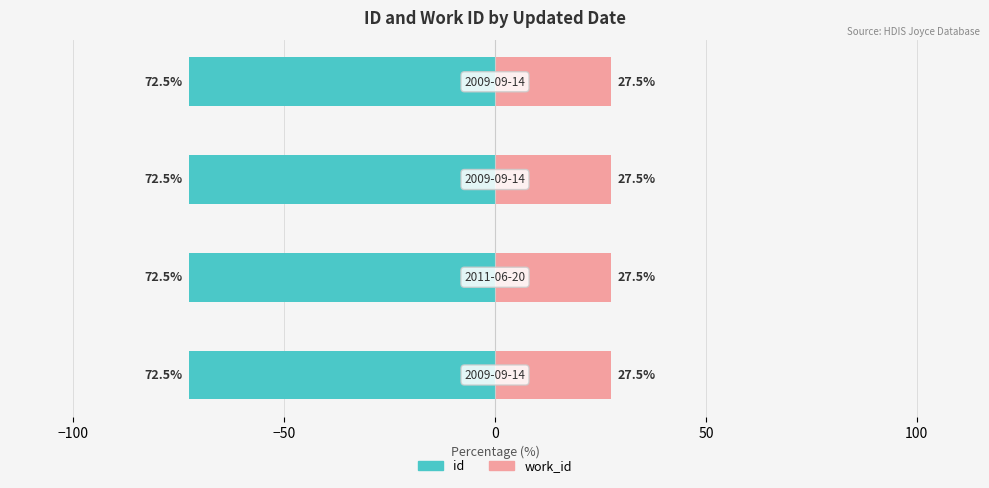

What are all the series names shown in the legend?

id, work_id